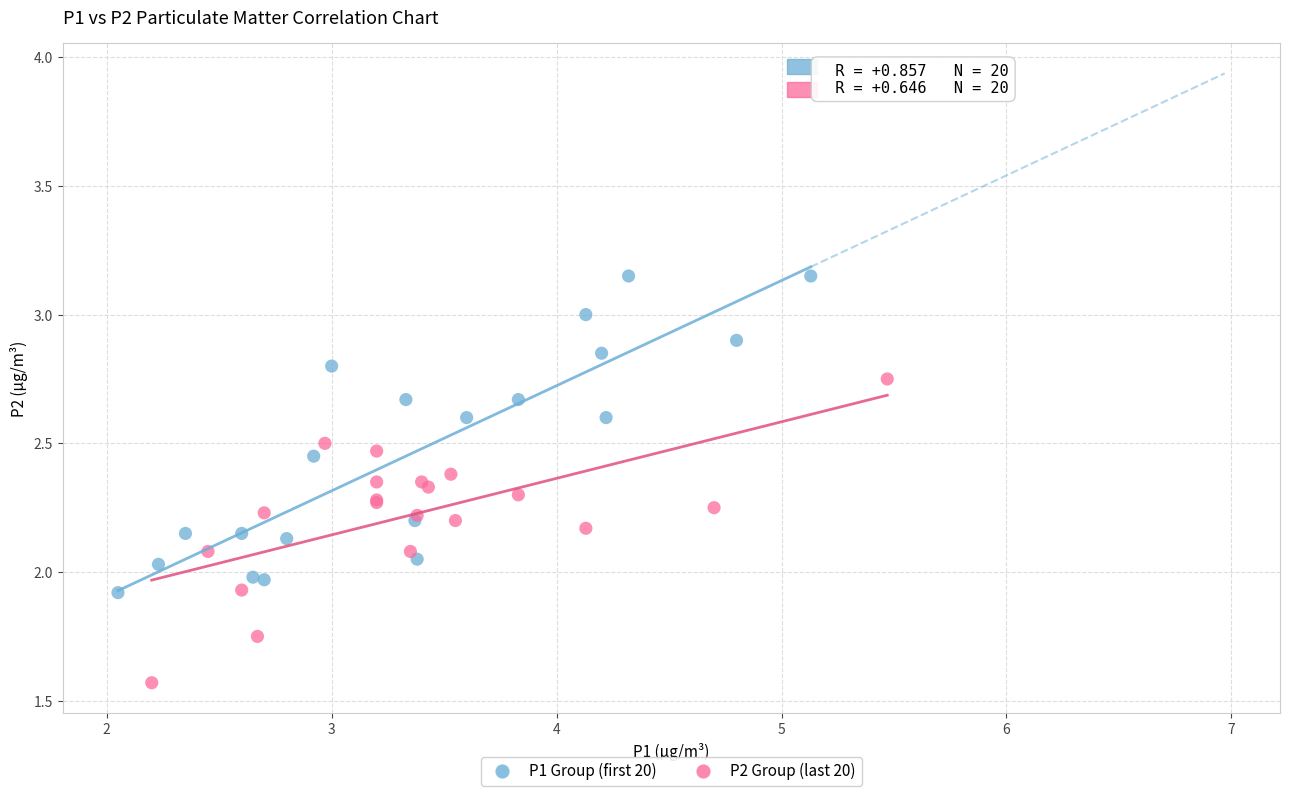

Which series reaches the minimum Y coordinate?

P2 Group (last 20)